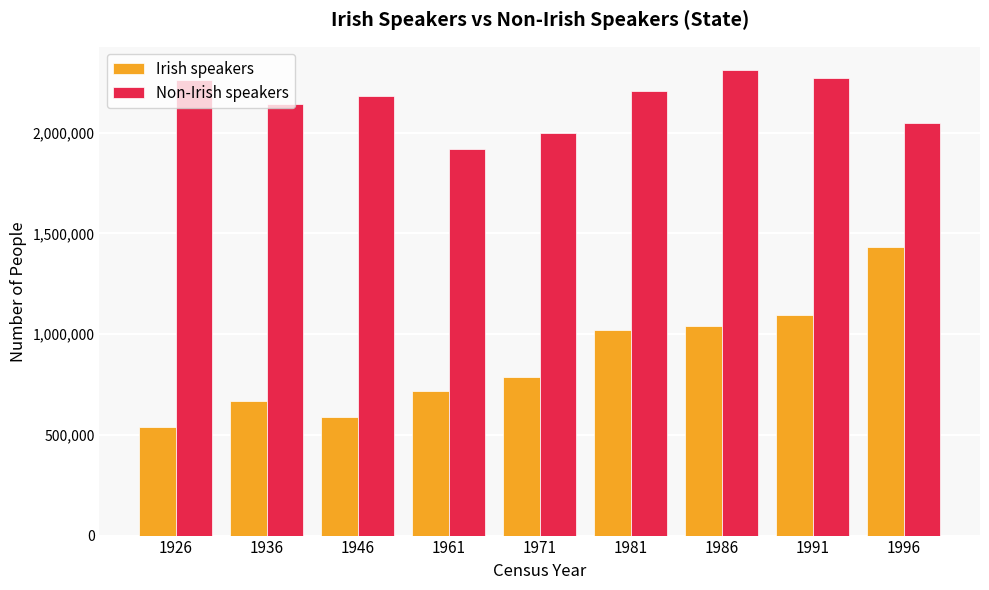

How many bars are there in each group?

2